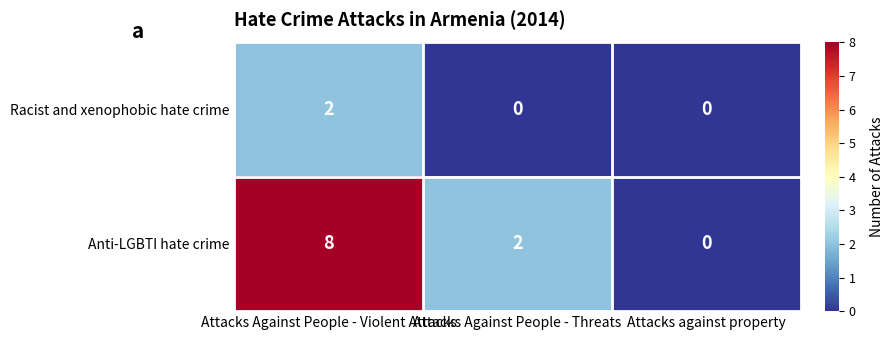

What is the maximum value shown in the chart?

8